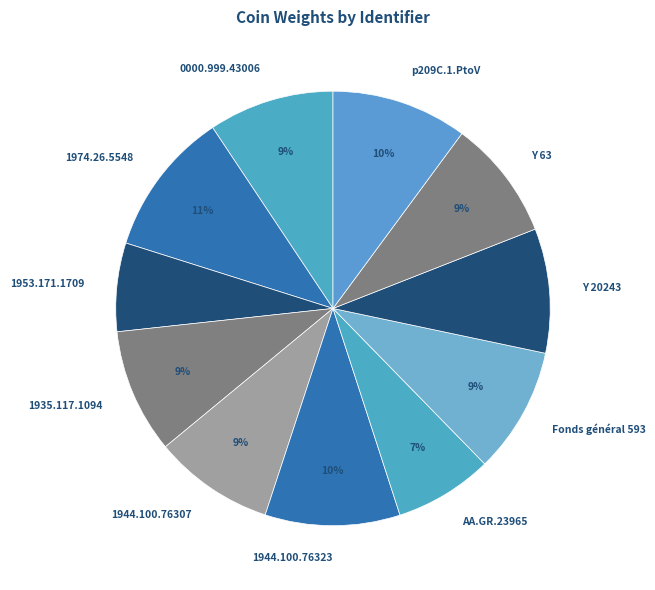

To the nearest percent, what percentage of the pie is Fonds général 593?

9%